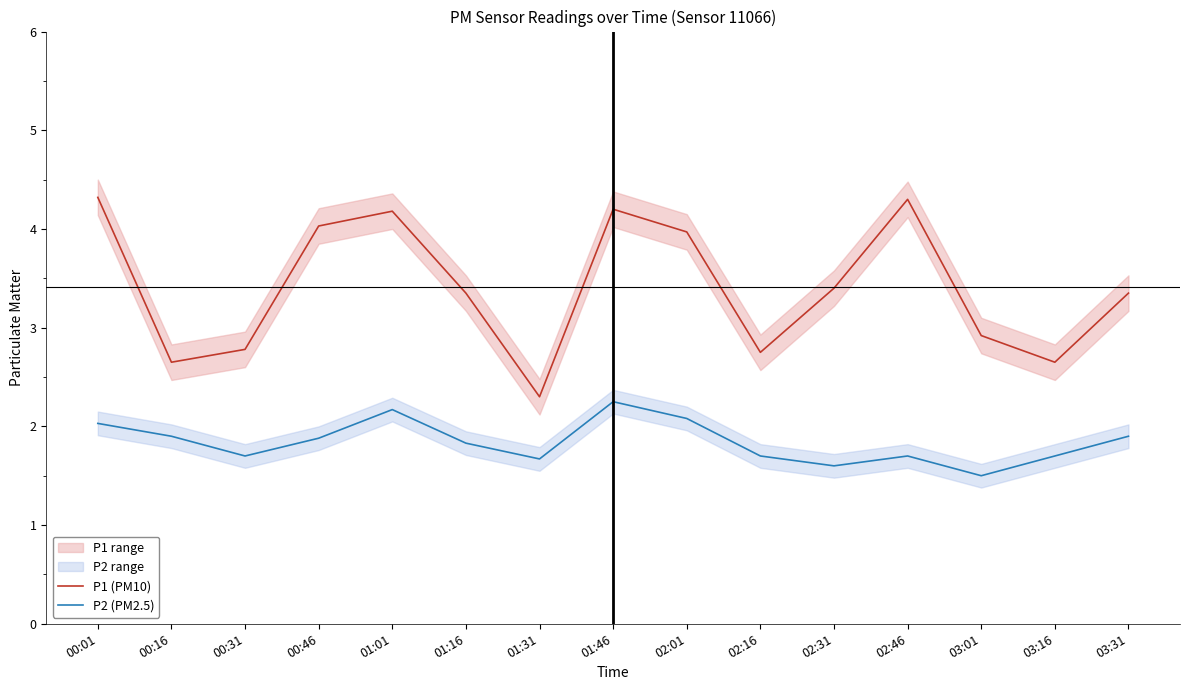

Reading left to right, list all the values displayed in this chart.

P1 (PM10): 4.3	2.6	2.8	4.0	4.2	3.4	2.3	4.2	4.0	2.8	3.4	4.3	2.9	2.6	3.4
P2 (PM2.5): 2.0	1.9	1.7	1.9	2.2	1.8	1.7	2.2	2.1	1.7	1.6	1.7	1.5	1.7	1.9